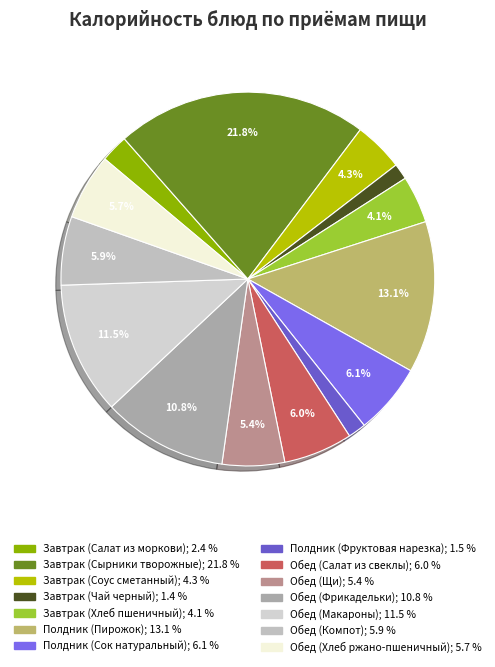

What percentage is the Обед (Щи) slice, to the nearest percent?

5%